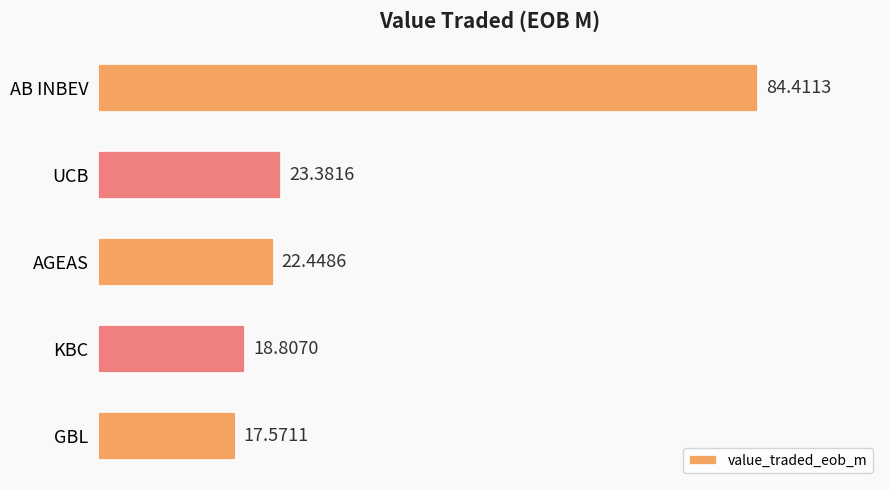

What is the sum of the values at GBL and AB INBEV?

102.0